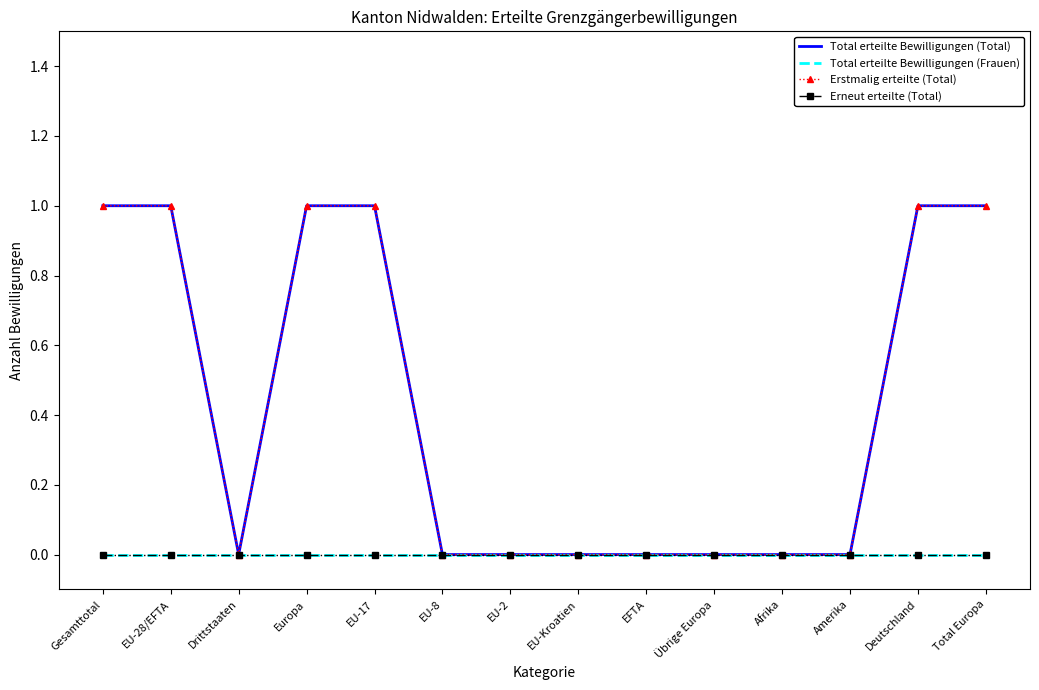

What is the label of the 2nd point from the left?

EU-28/EFTA